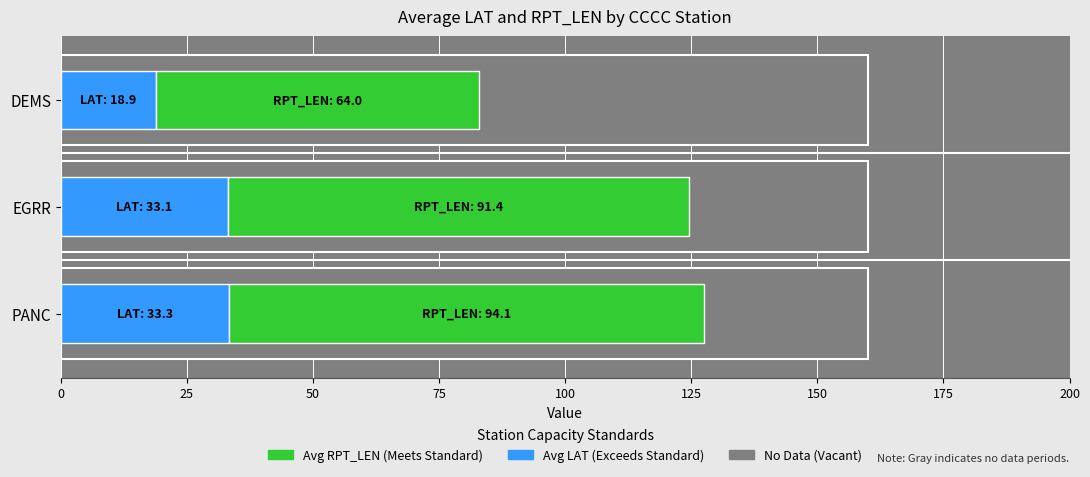

What is the total value across all series at DEMS?

82.9